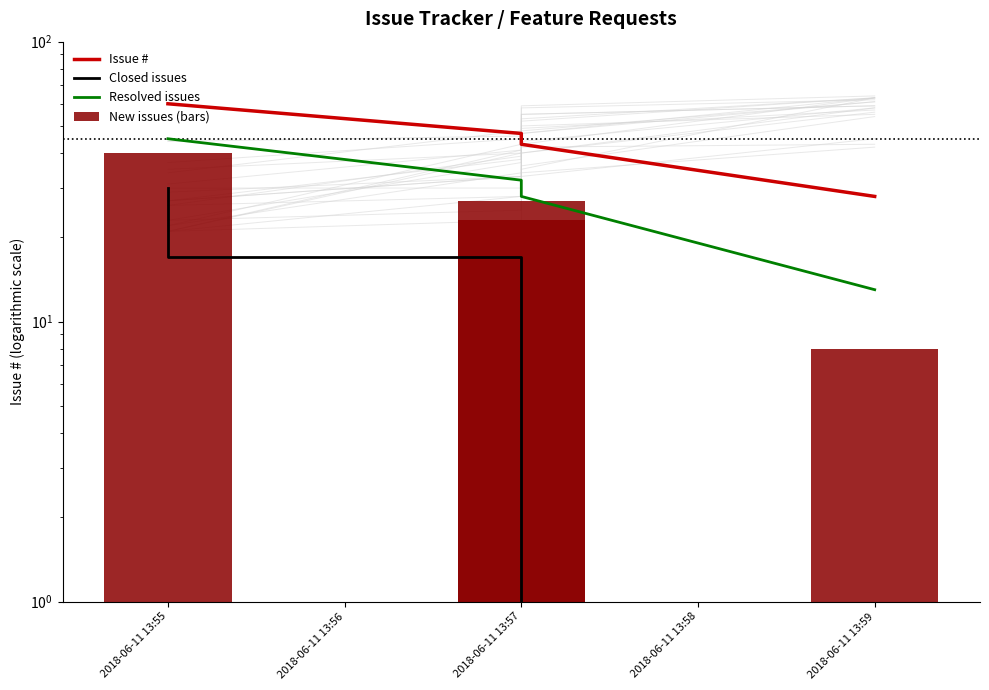

What is the sum of the Resolved issues values at 2018-06-11 13:57 and 2018-06-11 13:56?

60